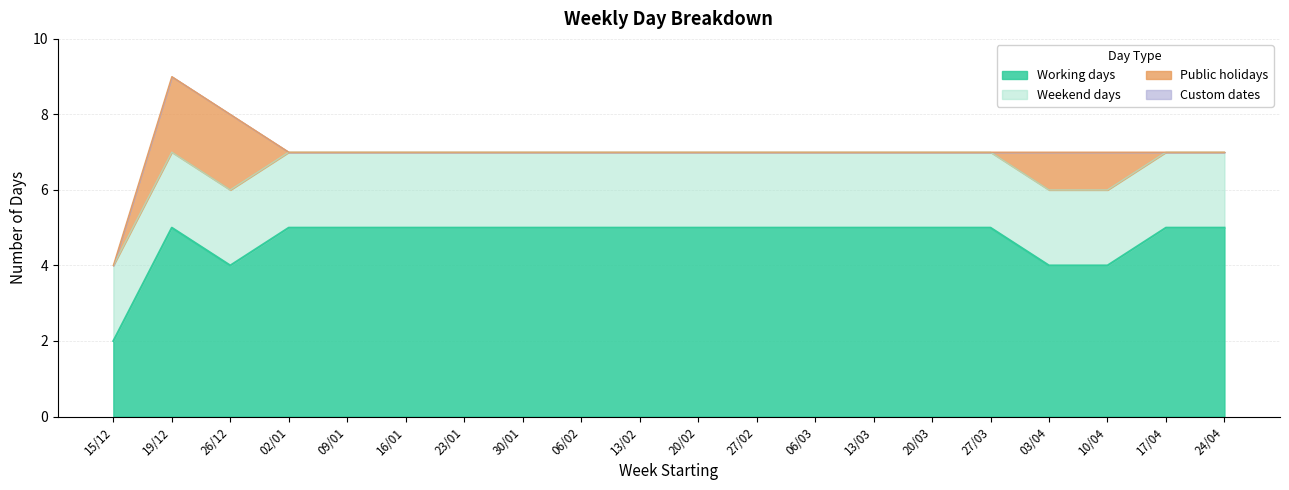

Reading left to right, extract all data points from this chart.

Working days: 2	5	4	5	5	5	5	5	5	5	5	5	5	5	5	5	4	4	5	5
Weekend days: 2	2	2	2	2	2	2	2	2	2	2	2	2	2	2	2	2	2	2	2
Public holidays: 0	2	2	0	0	0	0	0	0	0	0	0	0	0	0	0	1	1	0	0
Custom dates: 0	0	0	0	0	0	0	0	0	0	0	0	0	0	0	0	0	0	0	0